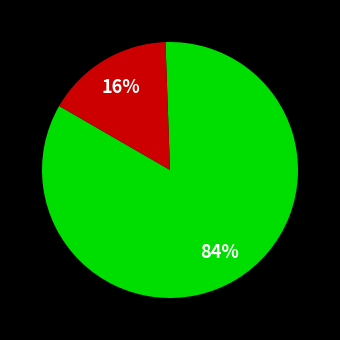

Does any single category account for the majority?

Yes